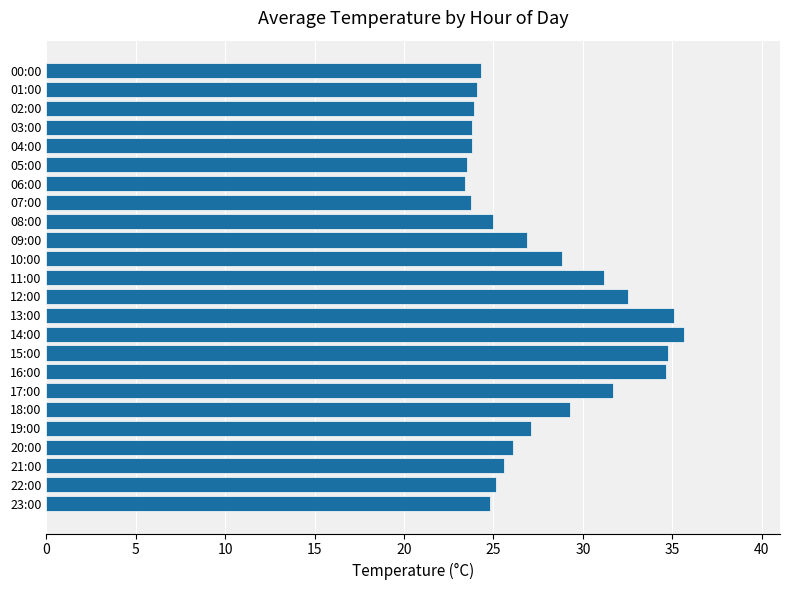

The value at 22:00 is 25.1. True or false?

True